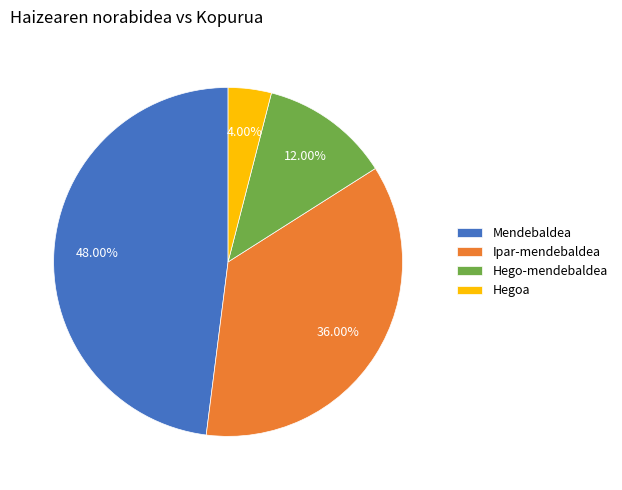

How many slices are in this pie chart?

4